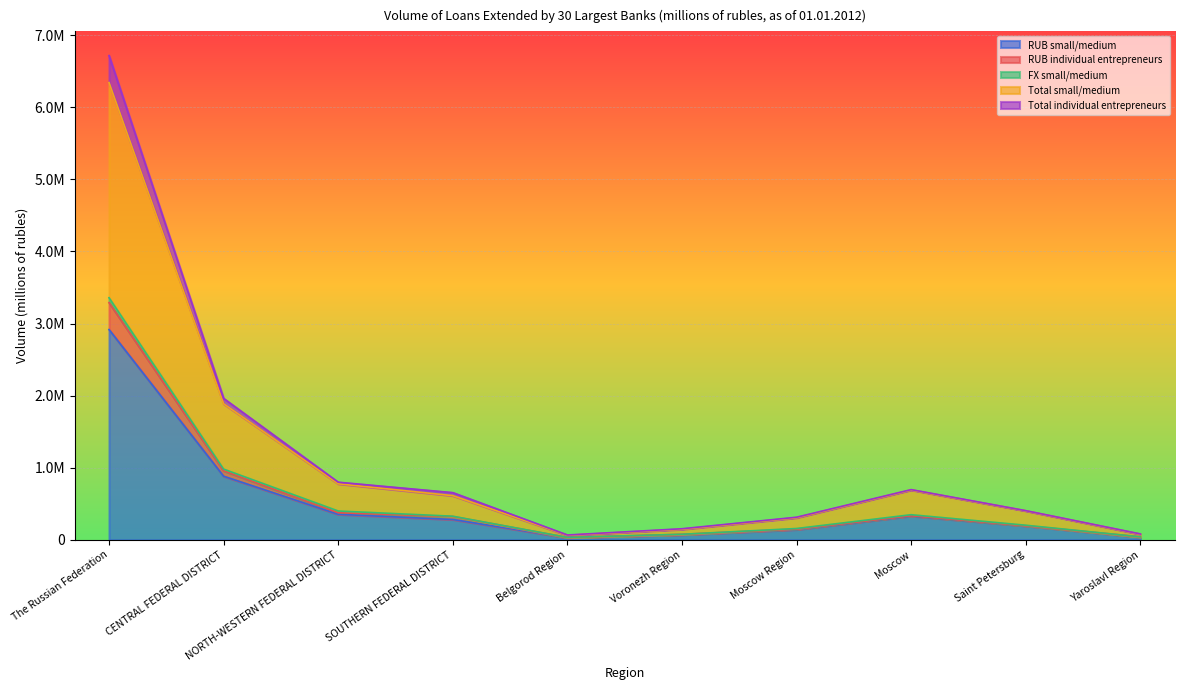

Does the chart display data point markers on the line(s)?

No